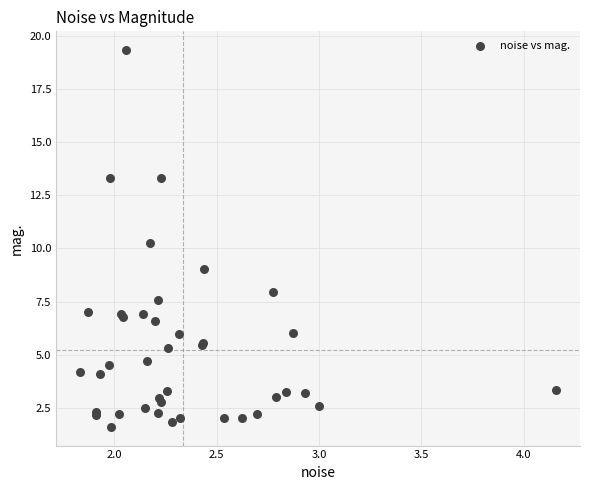

What Y value in the scatter plot is closest to 10?

10.3